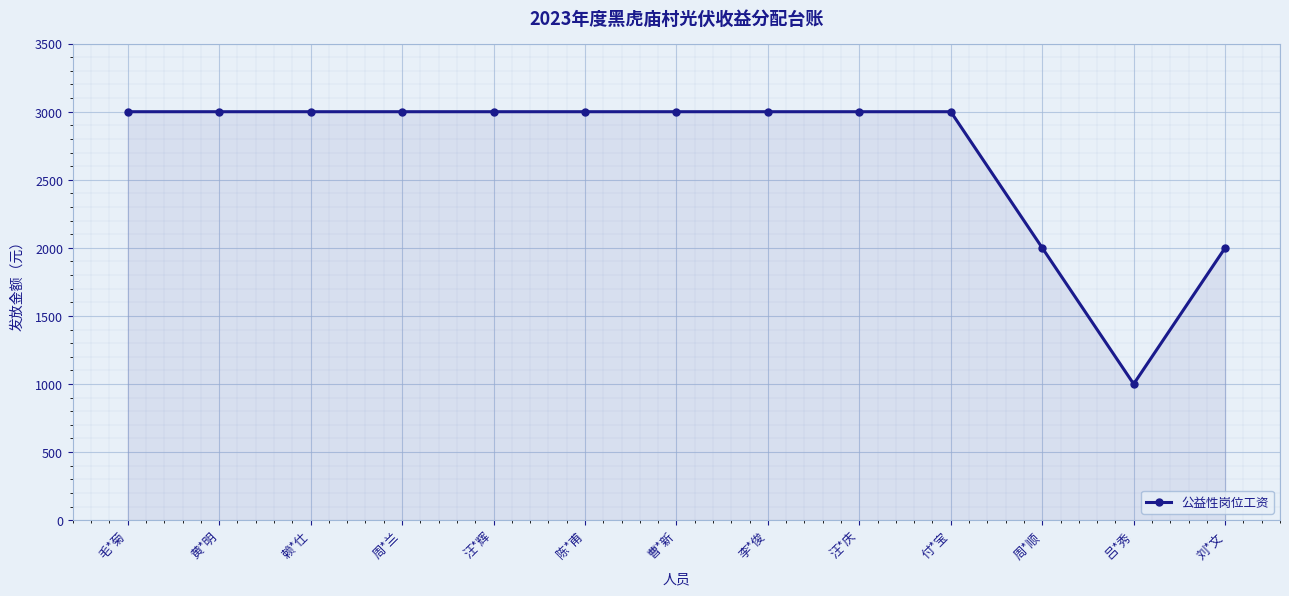

What is the value of the 3rd point from the left?

3000